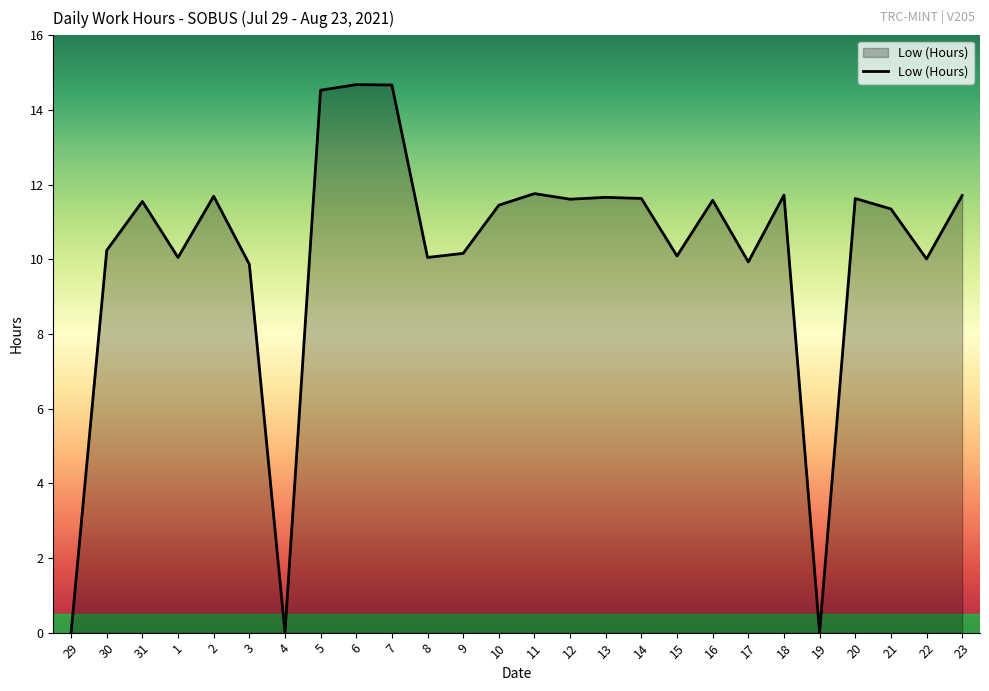

What position from the right is 31?

24